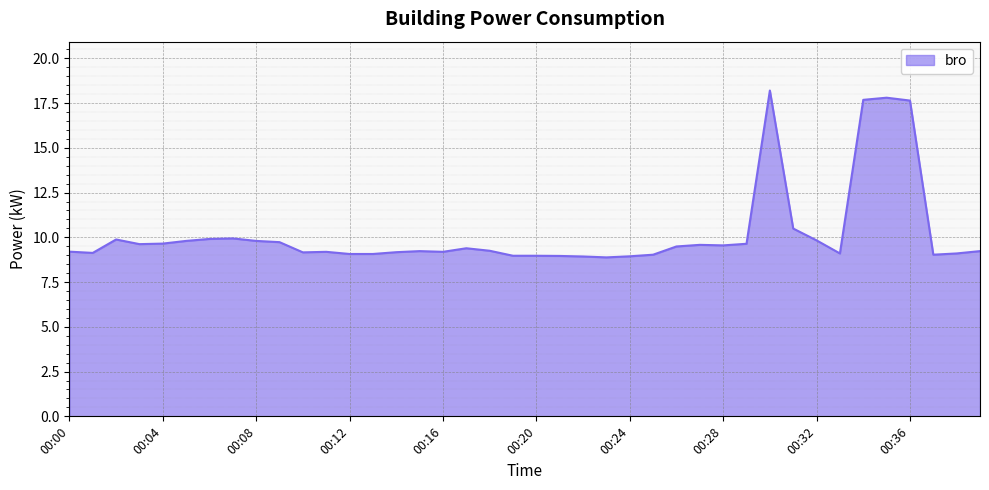

What is the sum of the values at 00:11 and 00:31?

19.7